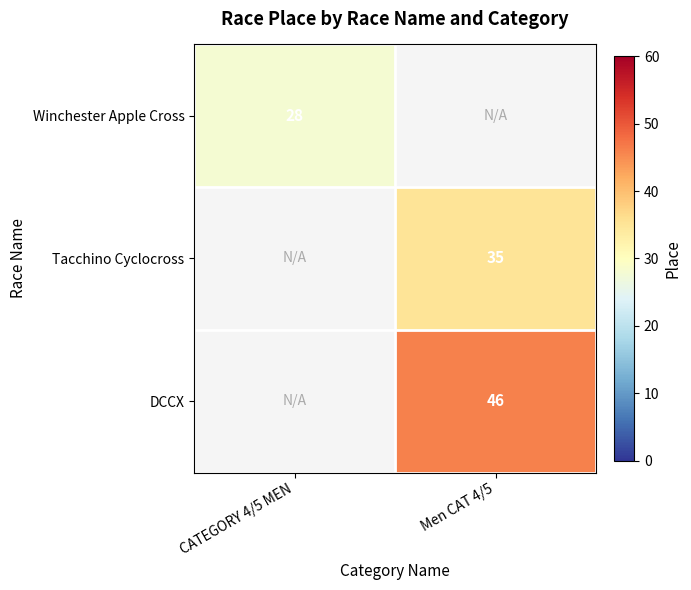

Is the value of DCCX at Men CAT 4/5 greater than the value of Tacchino Cyclocross at Men CAT 4/5?

Yes